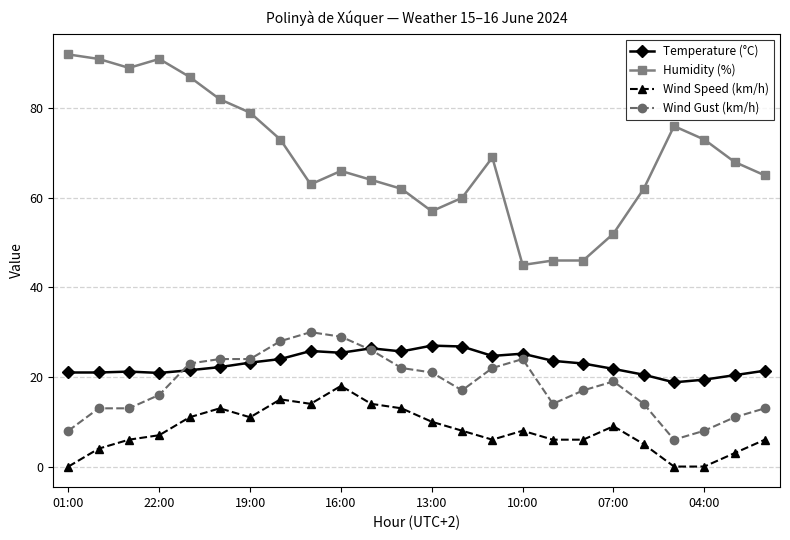

Which series has the largest range (max minus min)?

Humidity (%)